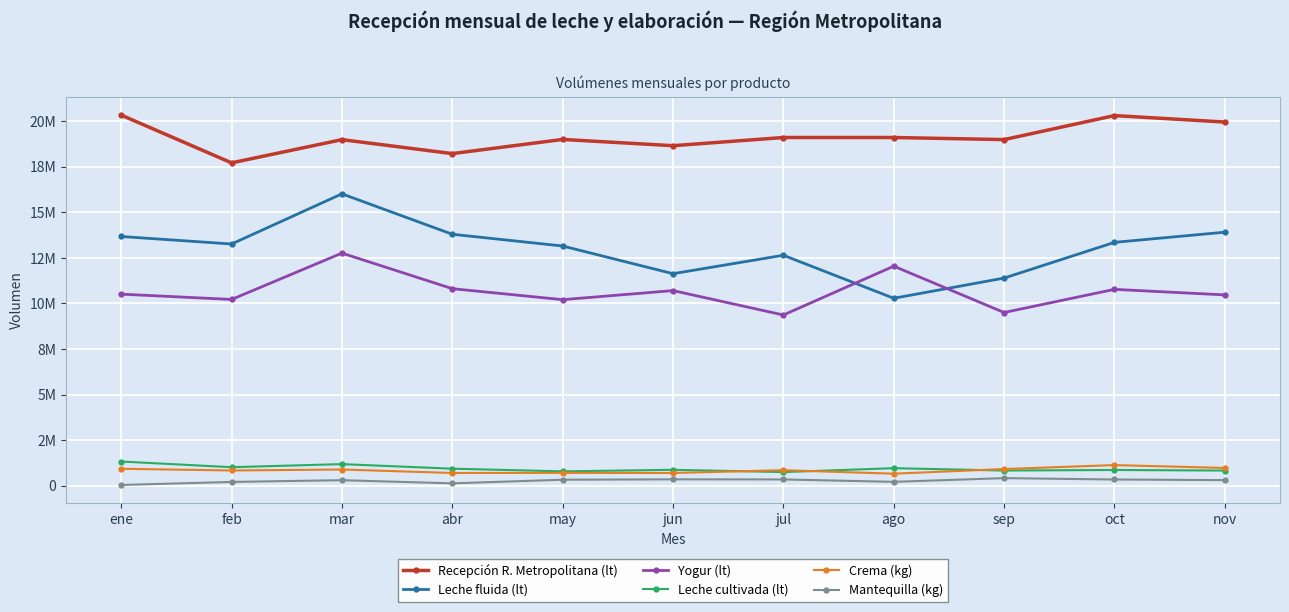

Which series changed the most between may and jun?

Leche fluida (lt)